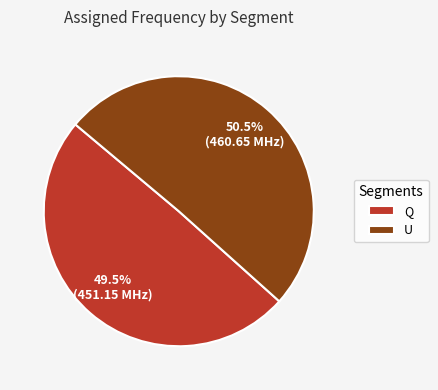

What is the smallest slice in the pie chart?

Q